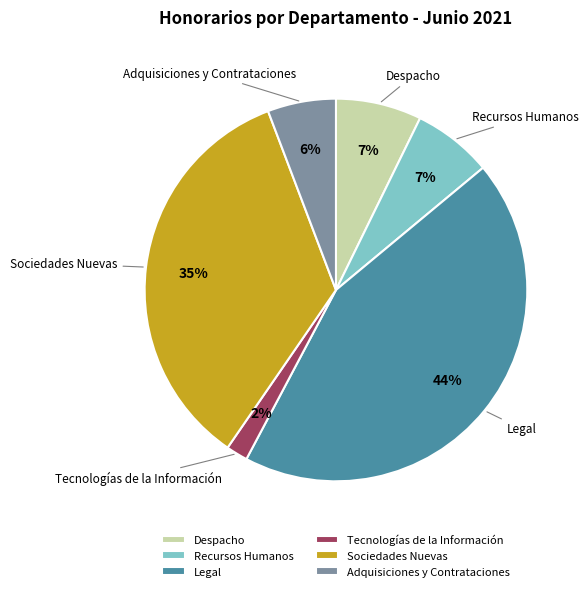

Is the sum of Adquisiciones y Contrataciones and Tecnologías de la Información greater than half?

No